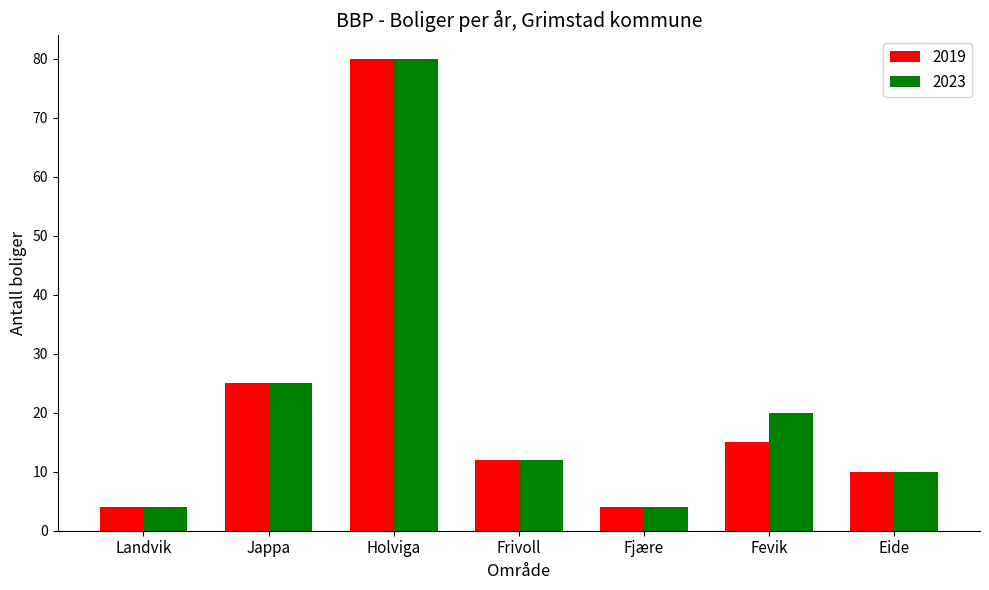

What is the sum of all 2023 values?

155